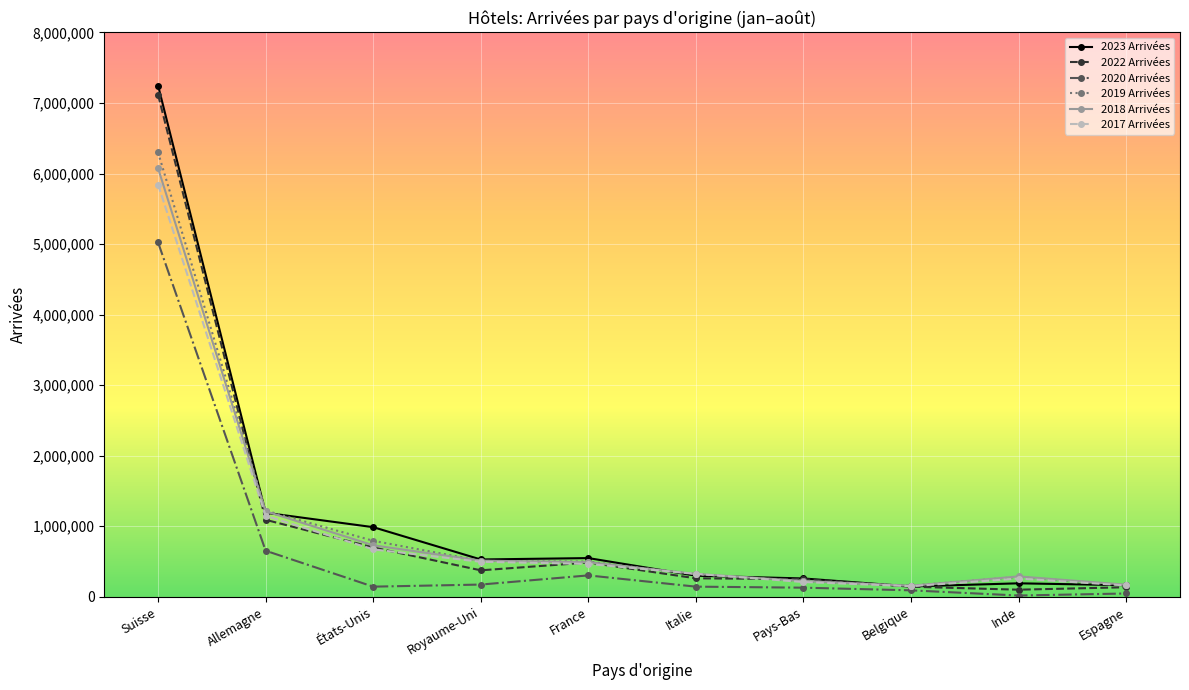

What is the total value across all series at Pays-Bas?

1294702